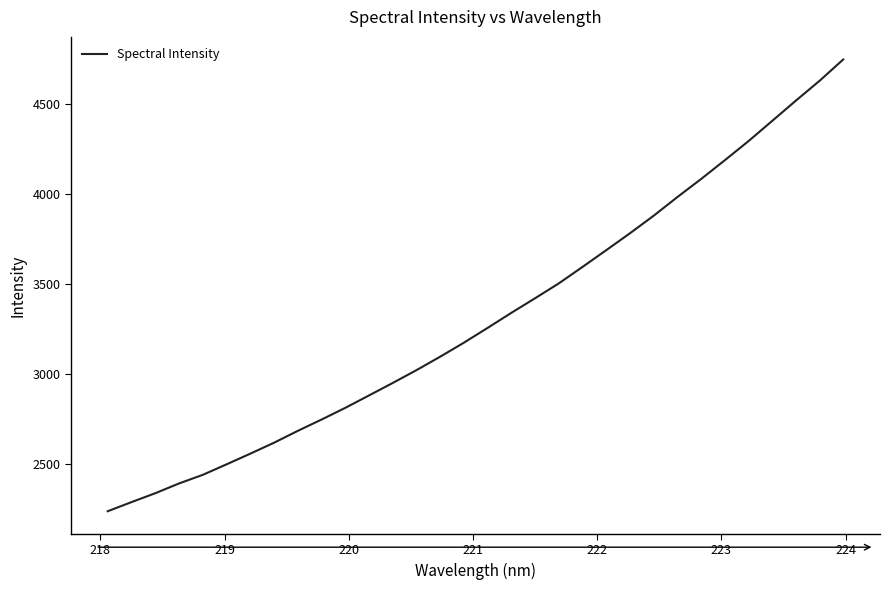

True or false: the data has more than 0 interior local peaks.

False